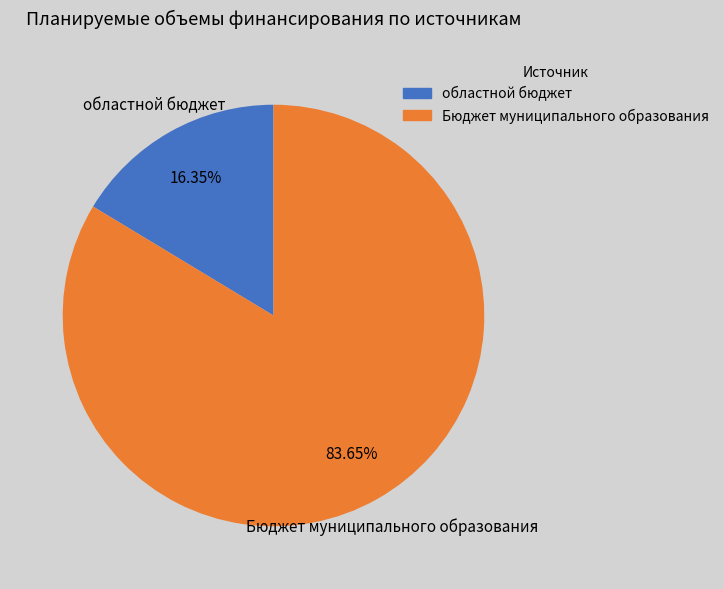

What percentage is the областной бюджет slice, to the nearest percent?

16%